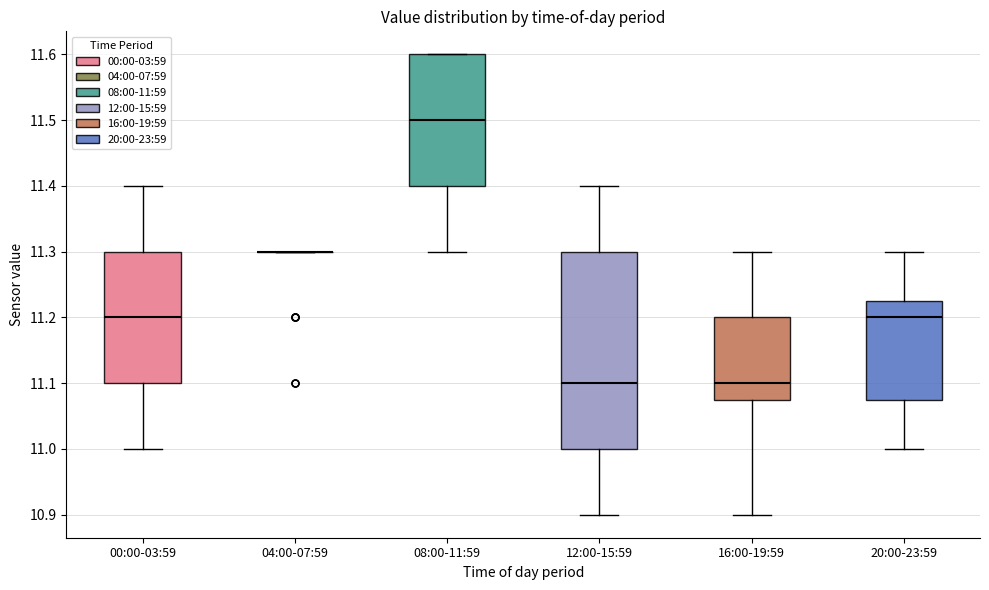

Reading left to right, transcribe this box plot: for each box, give where its median line is, the range the box spans, and where its two whiskers end, as read against the y-axis. The values are not printed on the chart, so give them approximately, as read against the axis.

00:00-03:59: median 11.20, box 11.10 to 11.30, whiskers 11.00 to 11.40
04:00-07:59: box collapsed to a line at 11.30, whiskers 11.30 to 11.30
08:00-11:59: median 11.50, box 11.40 to 11.60, whiskers 11.30 to 11.60
12:00-15:59: median 11.10, box 11.00 to 11.30, whiskers 10.90 to 11.40
16:00-19:59: median 11.10, box 11.08 to 11.20, whiskers 10.90 to 11.30
20:00-23:59: median 11.20, box 11.08 to 11.23, whiskers 11.00 to 11.30